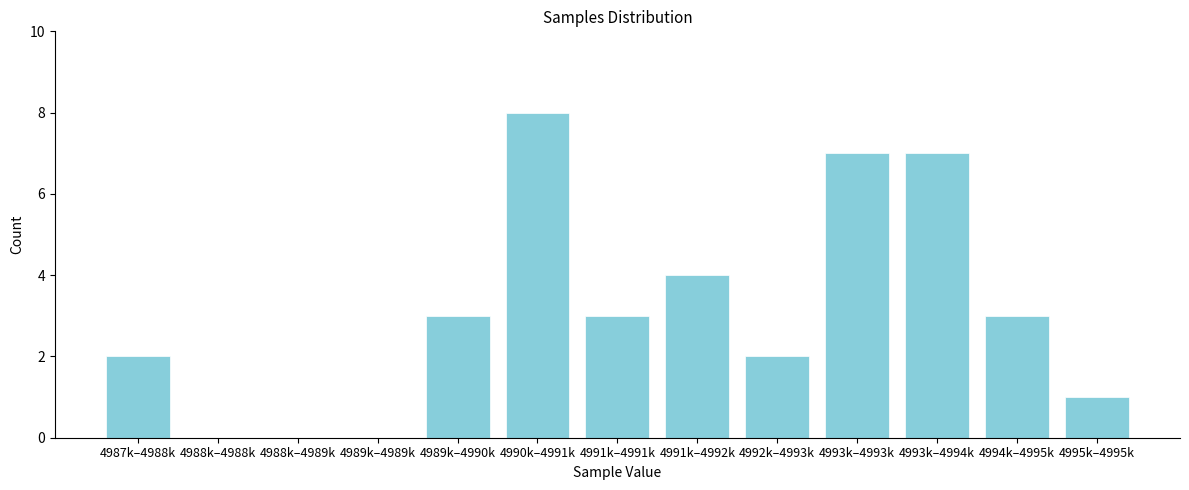

Reading left to right, what are all the values shown in this chart?

4987k–4988k=2	4988k–4988k=0	4988k–4989k=0	4989k–4989k=0	4989k–4990k=3	4990k–4991k=8	4991k–4991k=3	4991k–4992k=4	4992k–4993k=2	4993k–4993k=7	4993k–4994k=7	4994k–4995k=3	4995k–4995k=1